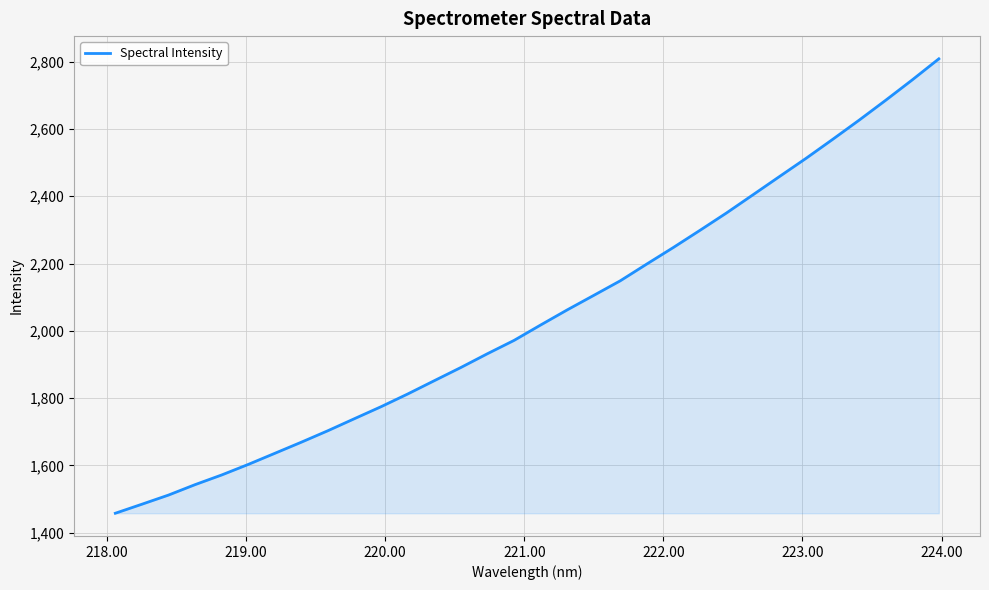

What is the sum of all values?

65393.9